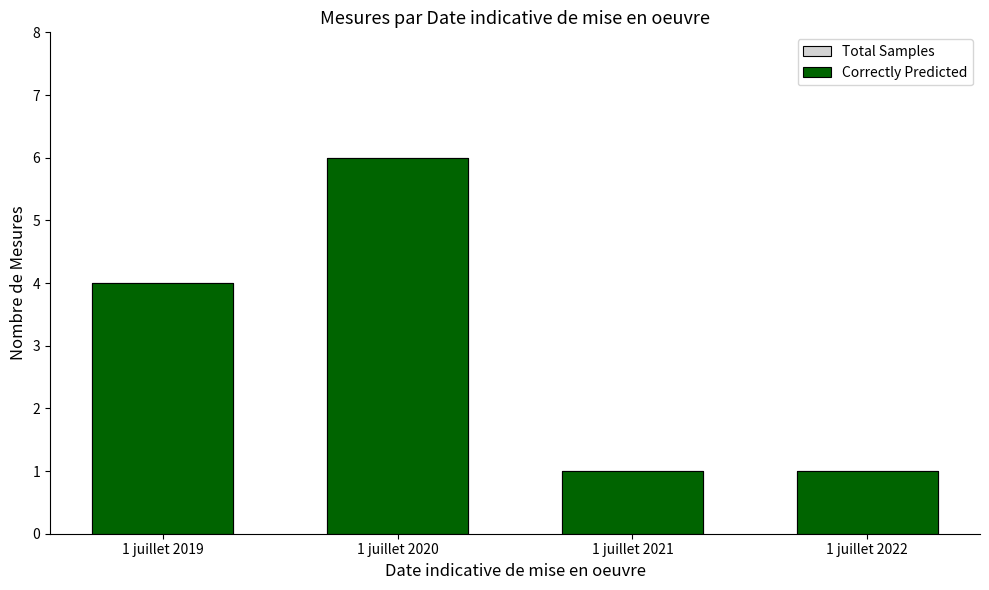

Between 1 juillet 2019 and 1 juillet 2020, which series saw the biggest shift?

Total Samples